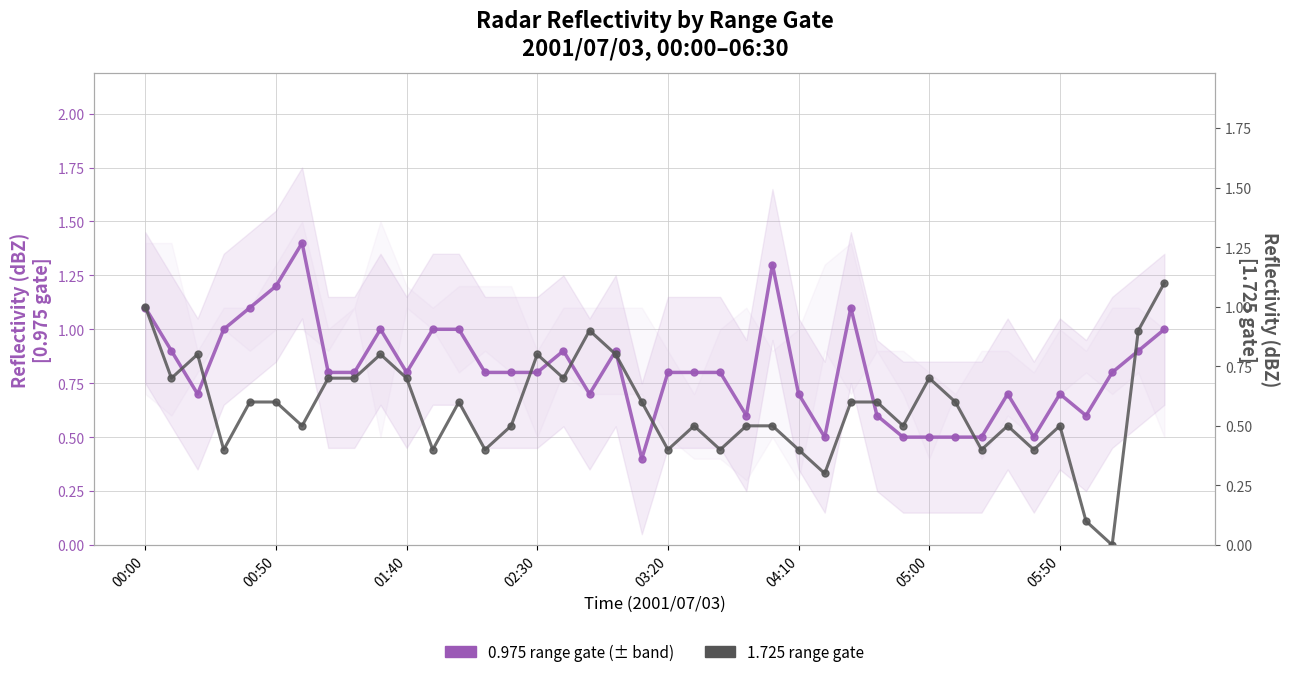

What position from the left is 19?

20